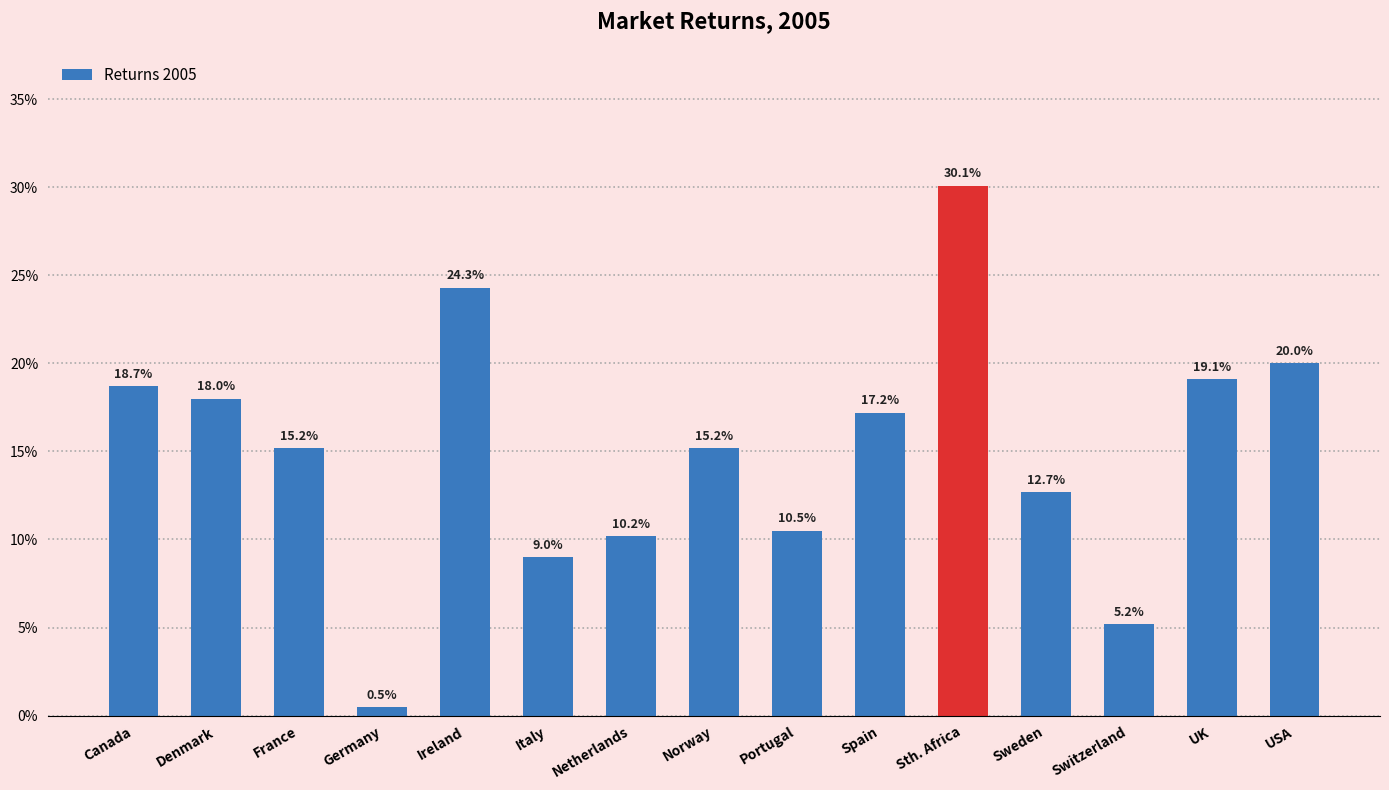

Are the bars horizontal?

No